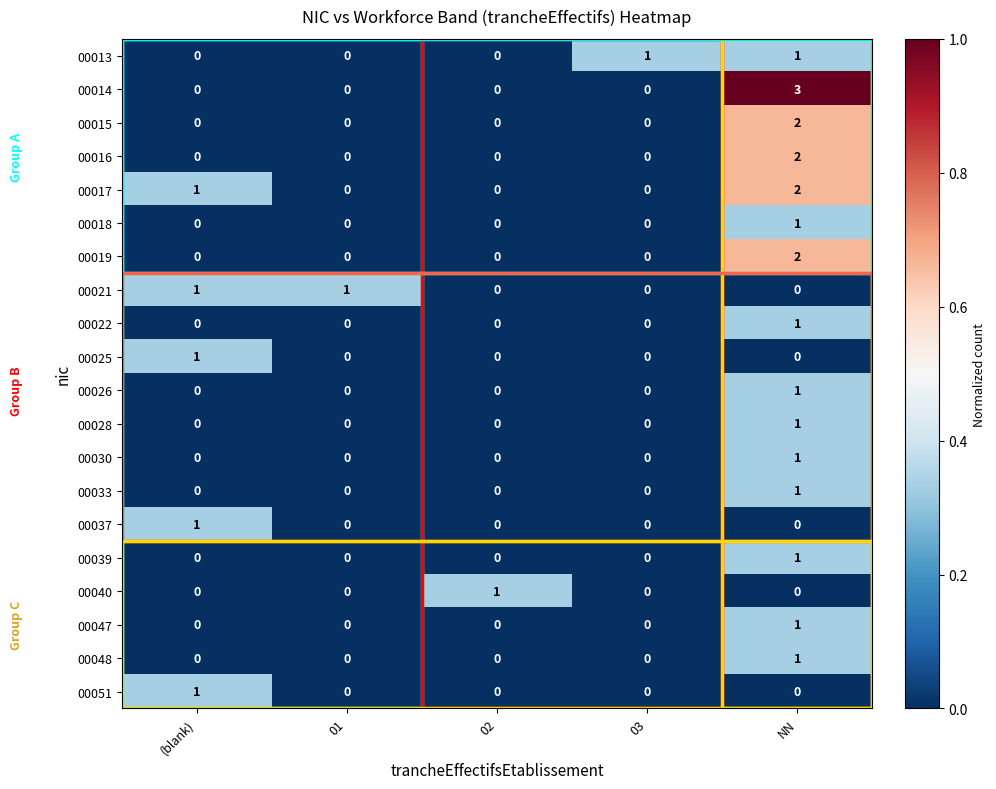

The value of 00014 at 01 is 2. True or false?

False